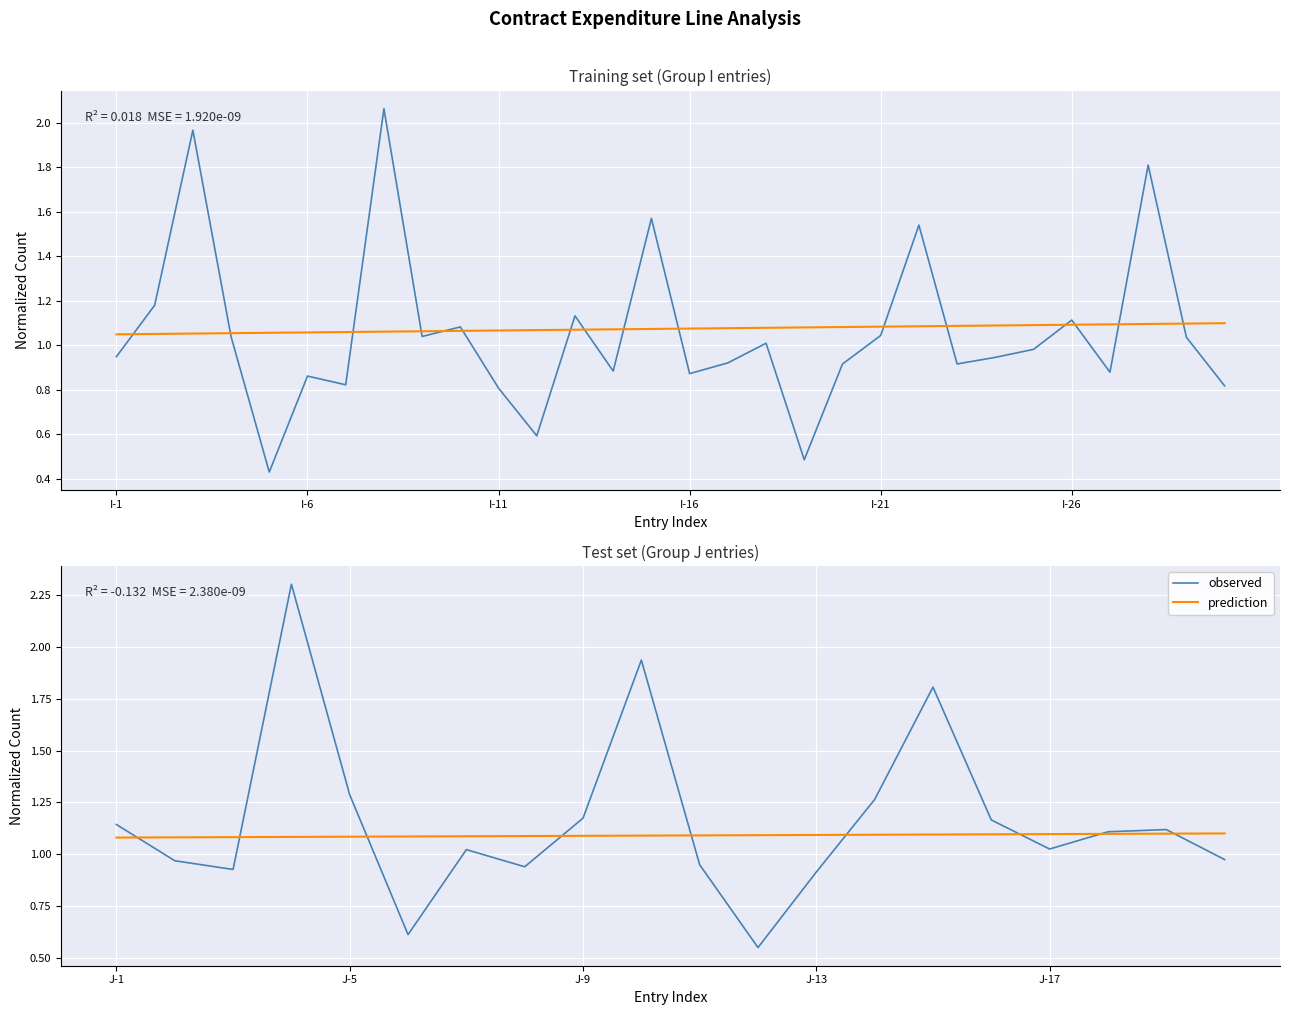

At I-6, list the series in order from smallest to largest.

observed, prediction